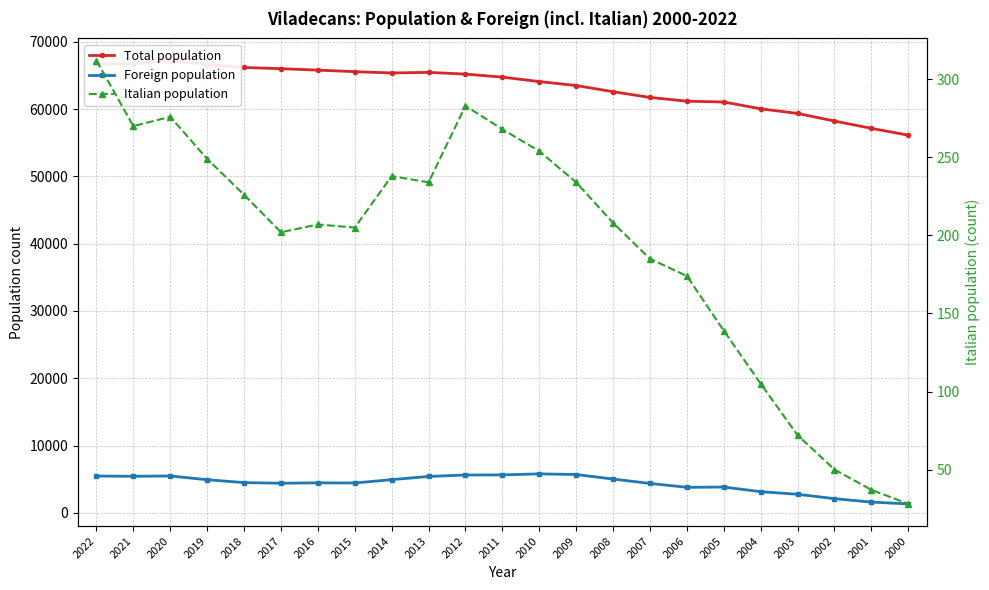

At which category does the chart reach its minimum across all series?

2000